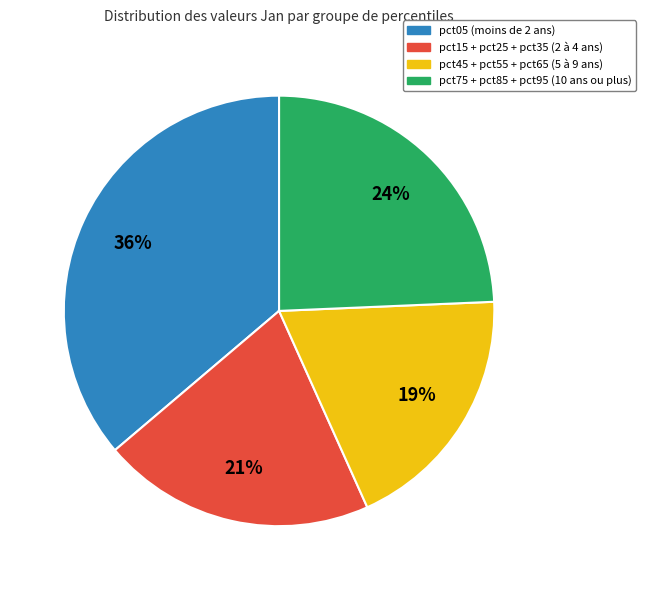

To the nearest percent, what is the average slice percentage?

25%